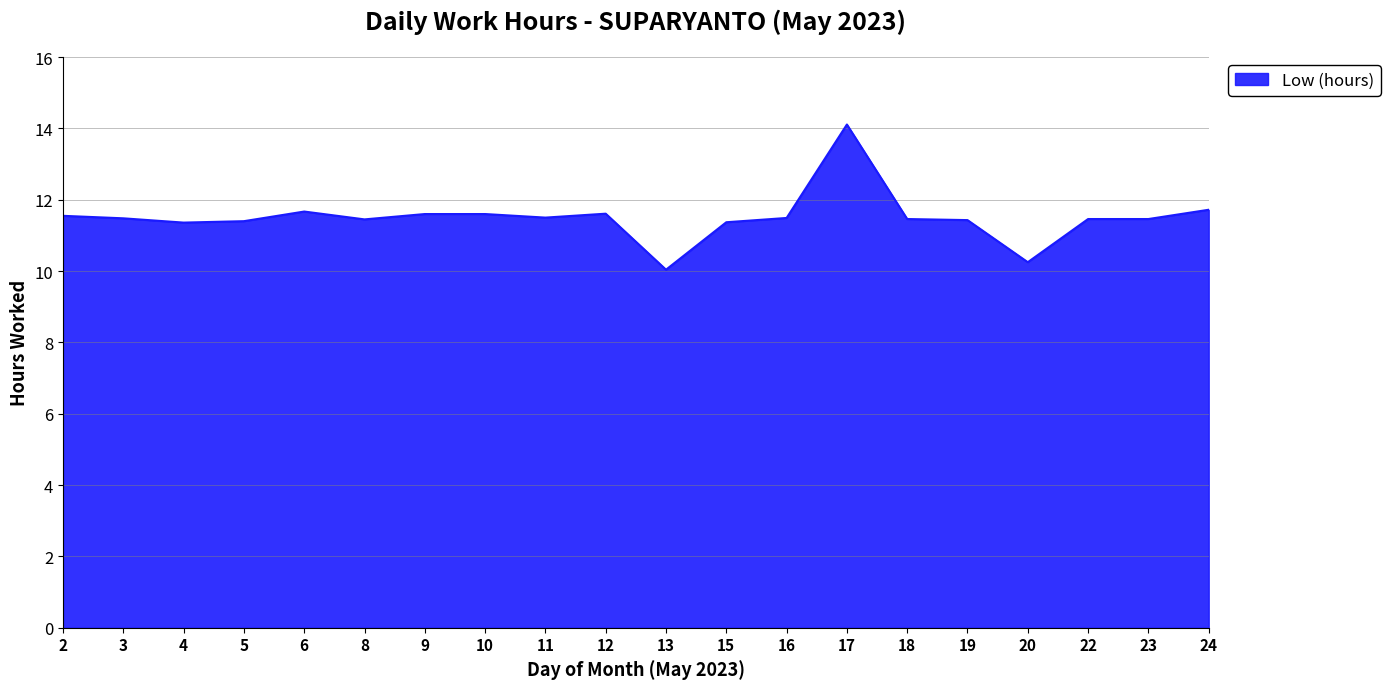

At which category does the chart reach its peak across all series?

17